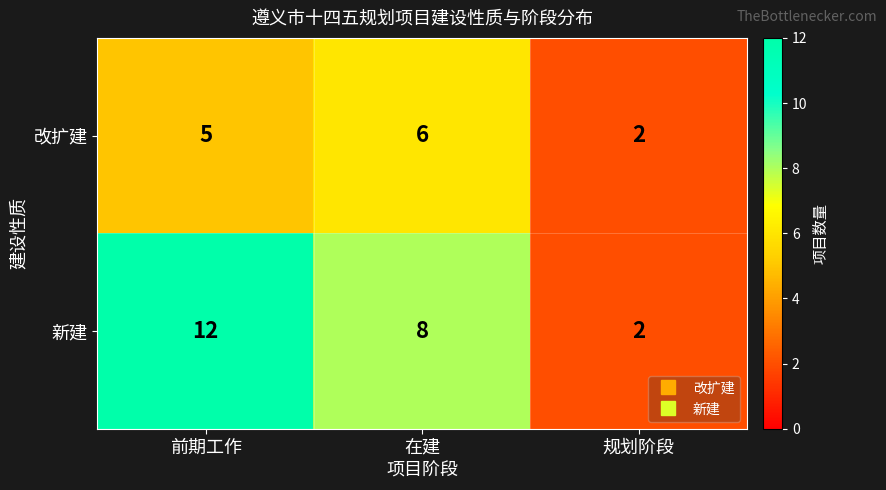

Rank the series by their maximum value, from lowest to highest.

改扩建, 新建